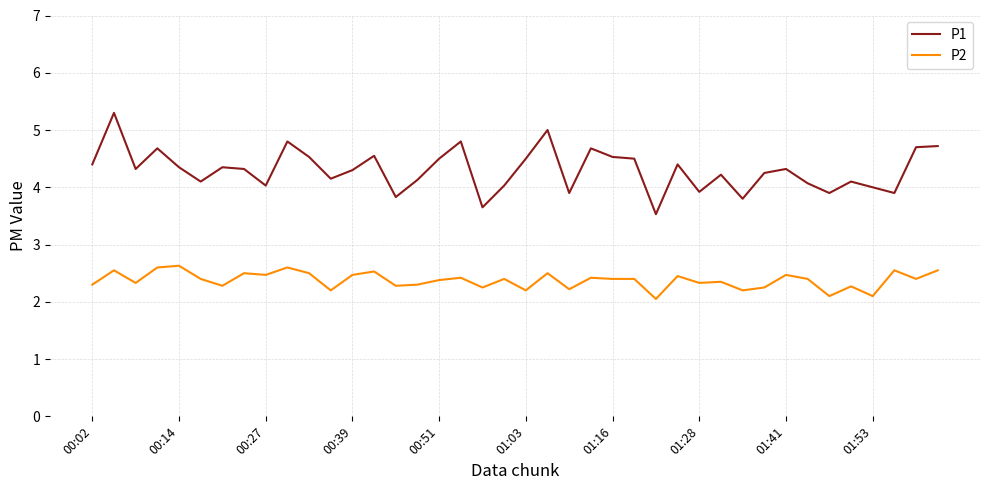

Does the chart have visible grid lines?

Yes